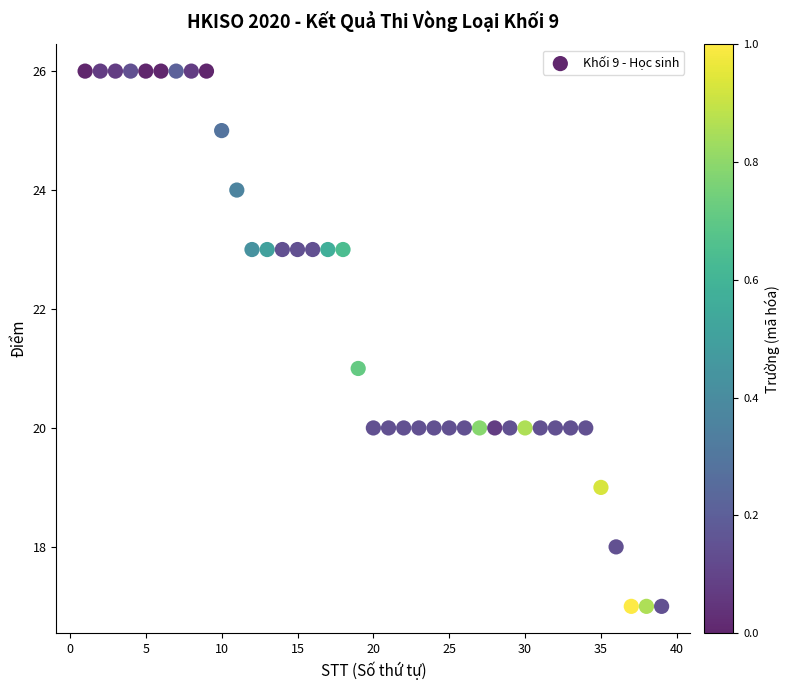

What is the range of Y values (max minus min)?

9